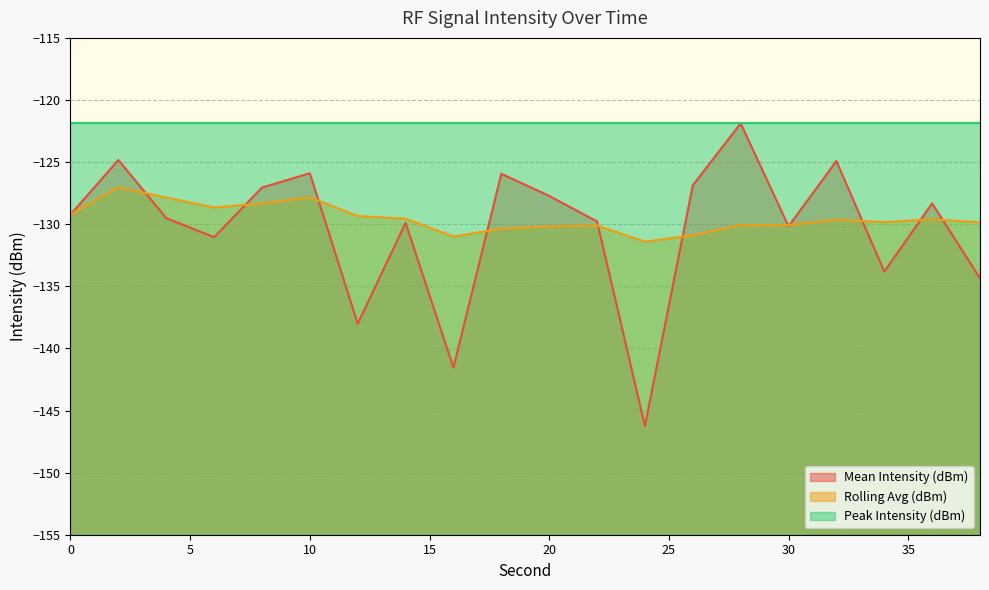

Where is the first local maximum for Rolling Avg (dBm)?

2